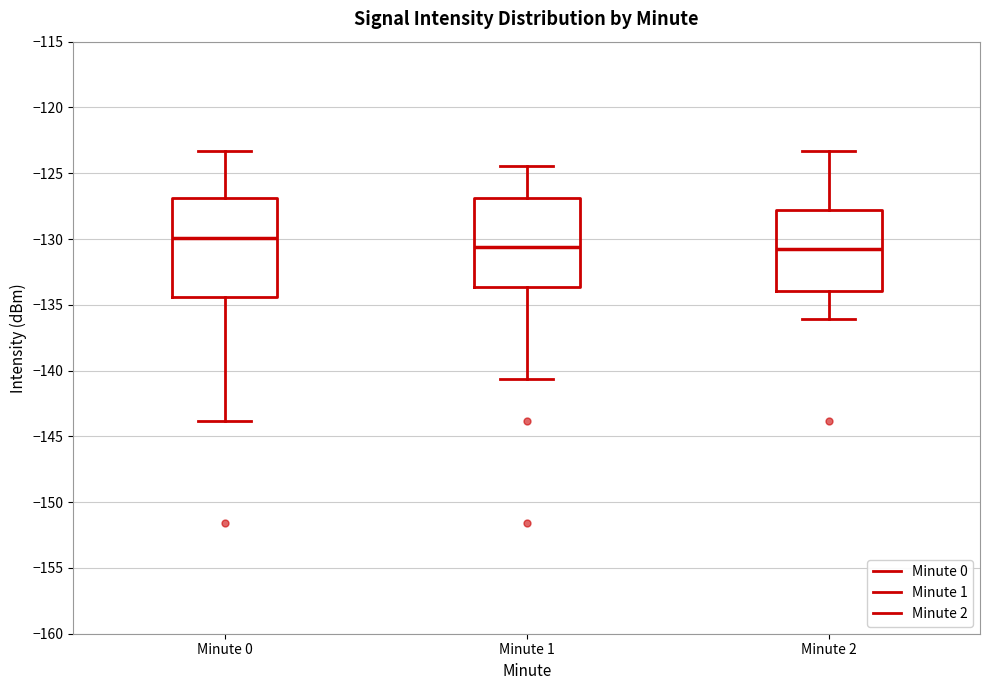

Reading left to right, transcribe this box plot: for each box, give where its median line is, the range the box spans, and where its two whiskers end, as read against the y-axis. The values are not printed on the chart, so give them approximately, as read against the axis.

Minute 0: median -130.0, box -134.5 to -127.0, whiskers -144.0 to -123.5
Minute 1: median -130.5, box -133.5 to -127.0, whiskers -140.5 to -124.5
Minute 2: median -131.0, box -134.0 to -128.0, whiskers -136.0 to -123.5